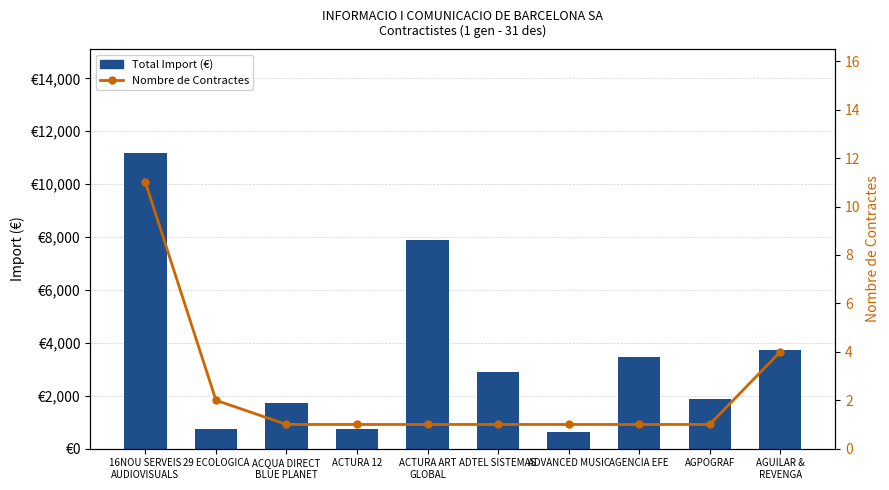

What is the label of the 7th bar from the left?

ADVANCED MUSIC